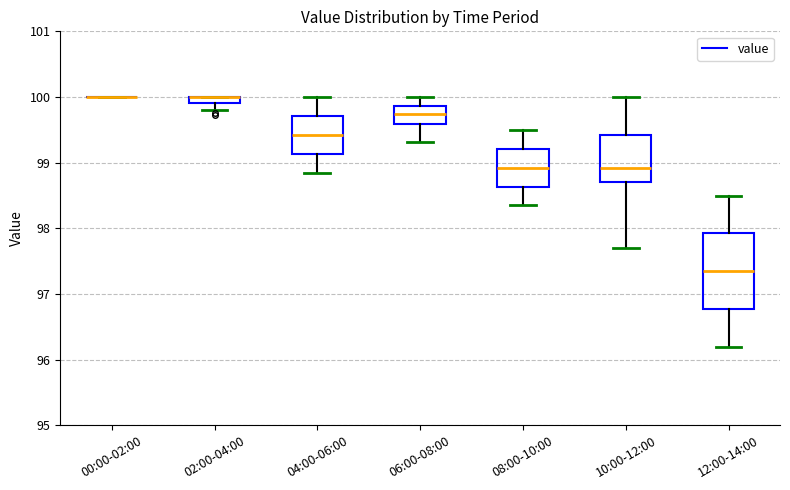

Comparing the boxes themselves (not the whiskers), which one is the tallest?

12:00-14:00